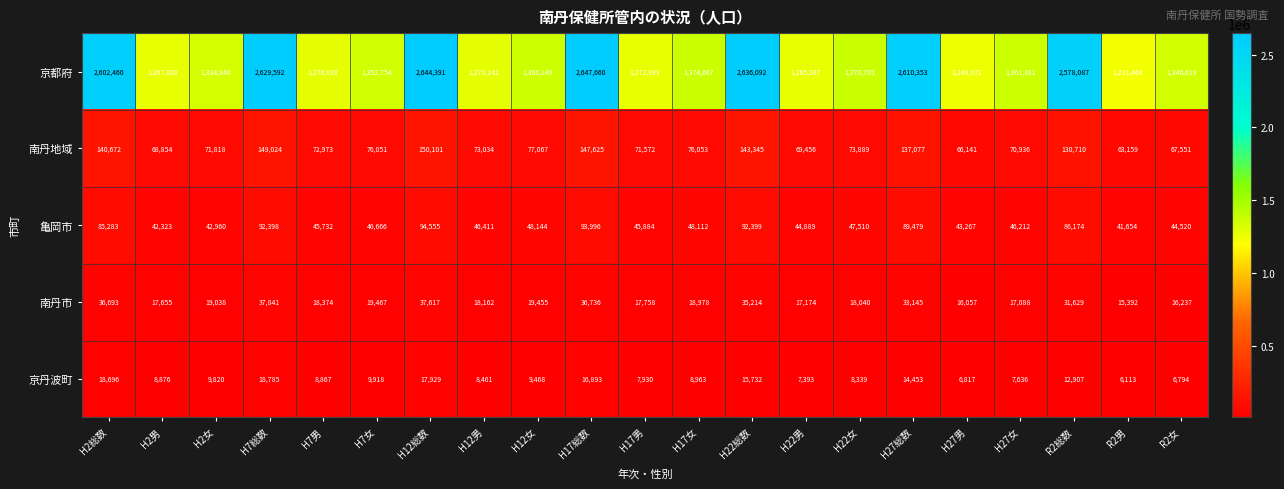

Which series has the widest spread of values?

京都府